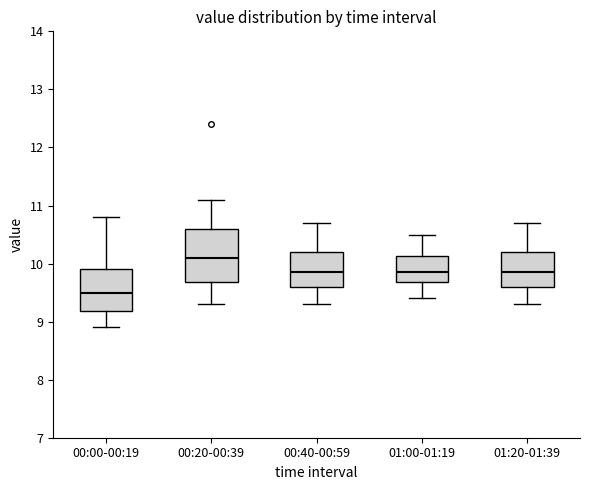

Where does the upper whisker of the box for 00:00-00:19 end on the y-axis? The values are not printed on the chart, so give them approximately, as read against the axis.

10.8